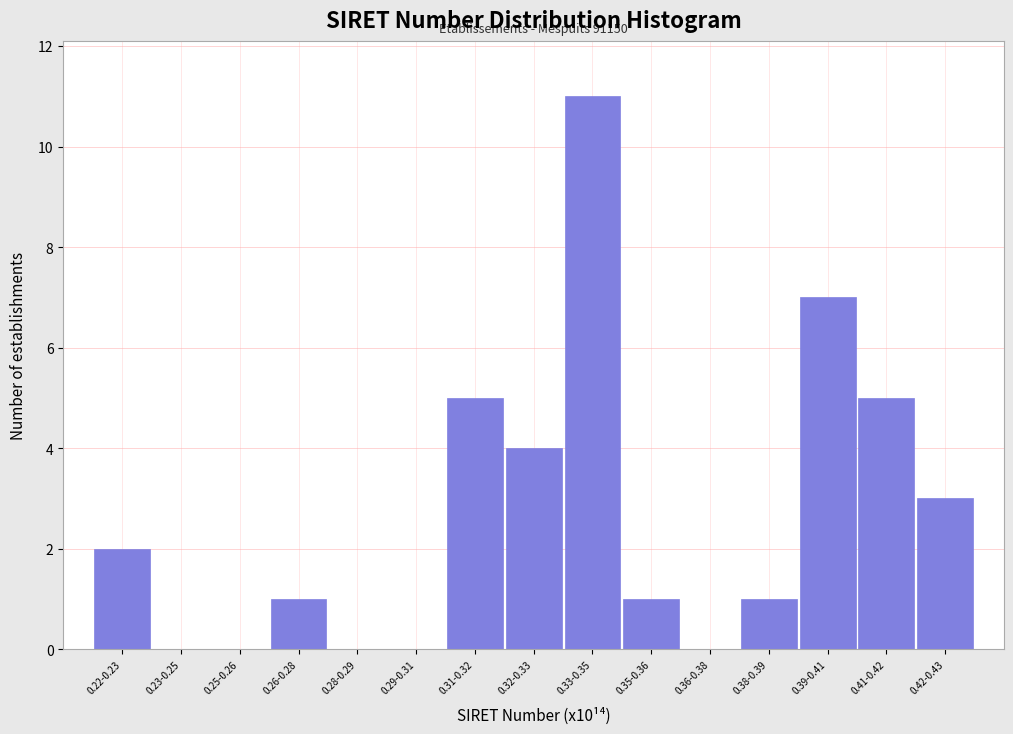

Reading left to right, list all the values displayed in this chart.

0.22-0.23=2	0.23-0.25=0	0.25-0.26=0	0.26-0.28=1	0.28-0.29=0	0.29-0.31=0	0.31-0.32=5	0.32-0.33=4	0.33-0.35=11	0.35-0.36=1	0.36-0.38=0	0.38-0.39=1	0.39-0.41=7	0.41-0.42=5	0.42-0.43=3